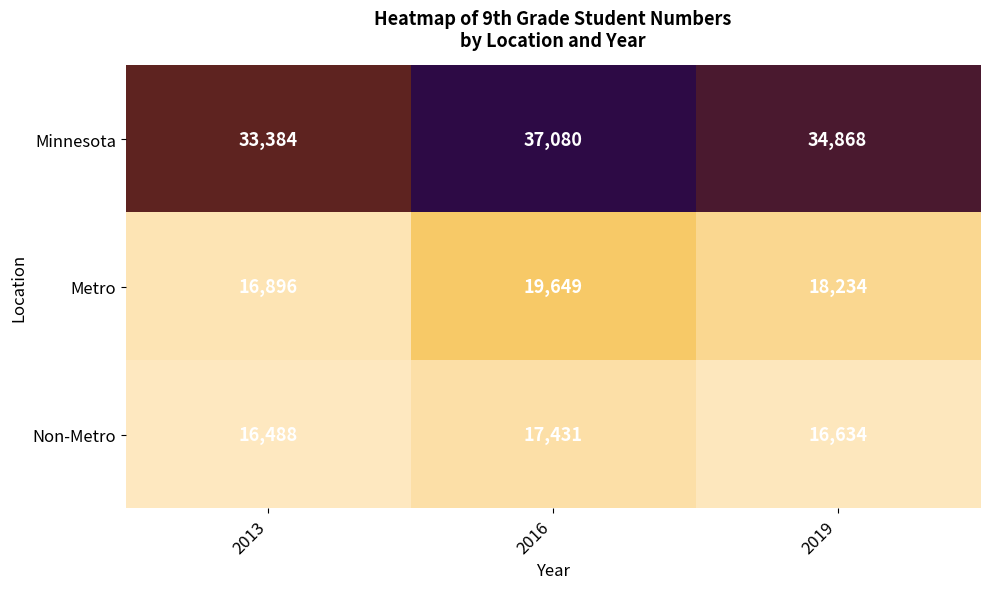

Reading left to right, extract all data points from this chart.

Minnesota: 33384	37080	34868
Metro: 16896	19649	18234
Non-Metro: 16488	17431	16634